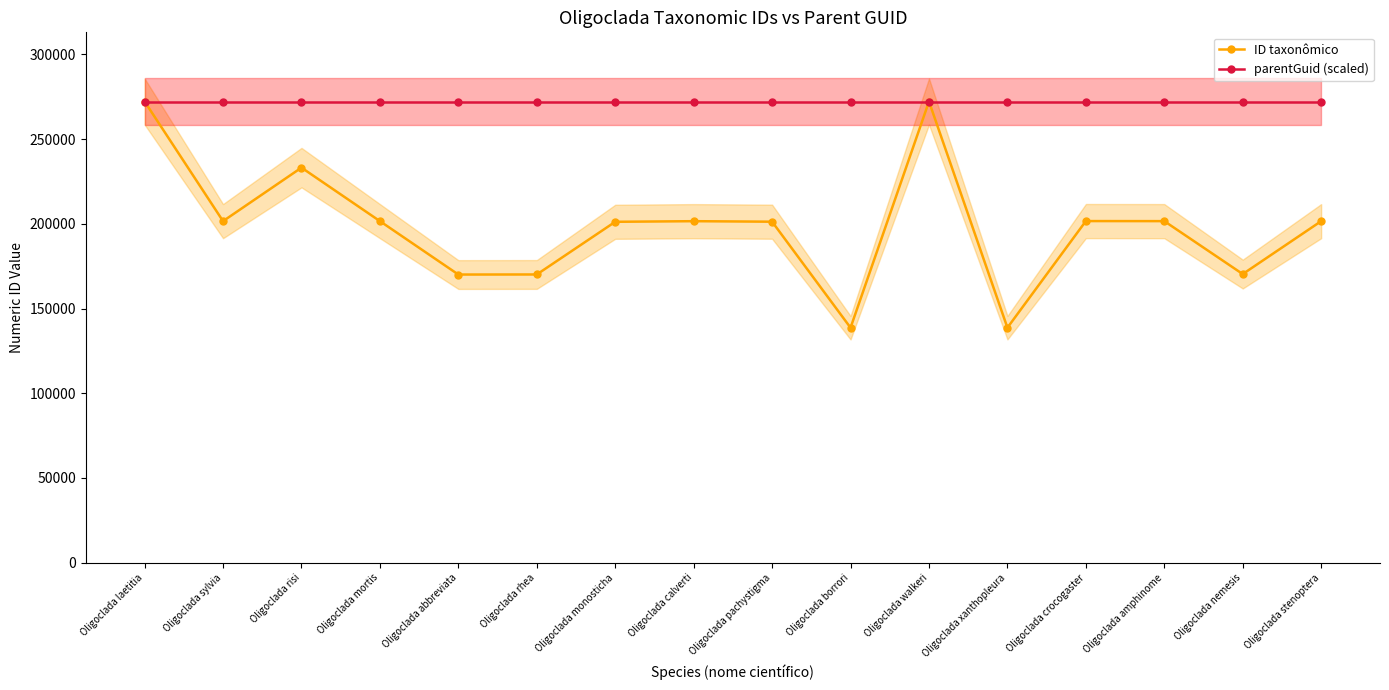

Rank the series at Oligoclada nemesis from highest to lowest value.

parentGuid (scaled), ID taxonômico